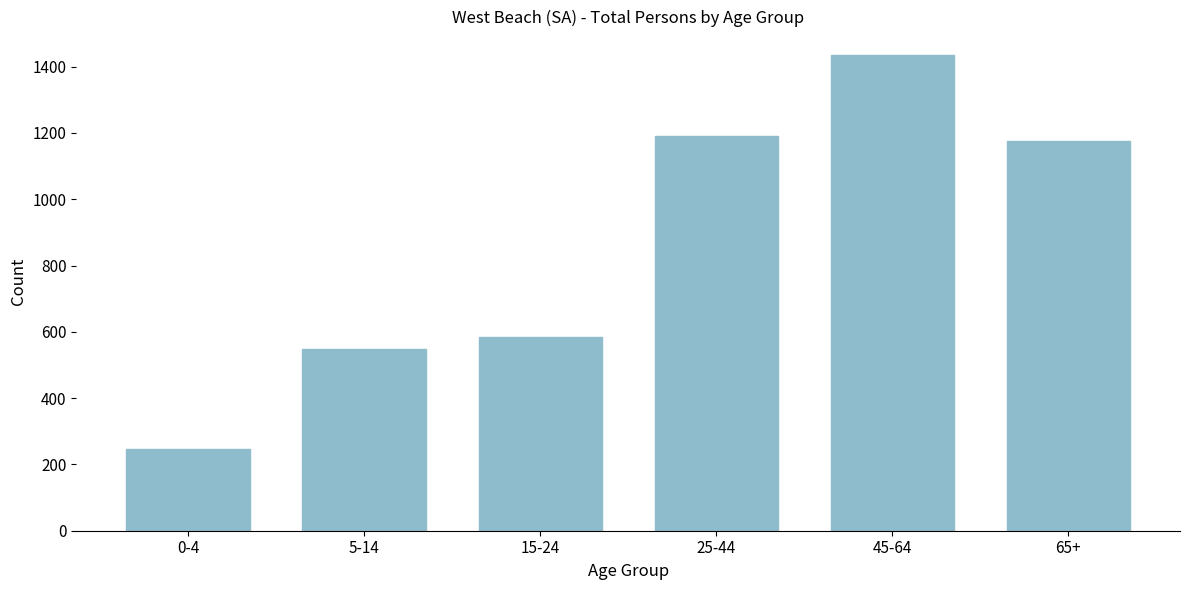

Reading left to right, what are all the values shown in this chart?

0-4=247	5-14=549	15-24=585	25-44=1191	45-64=1434	65+=1176